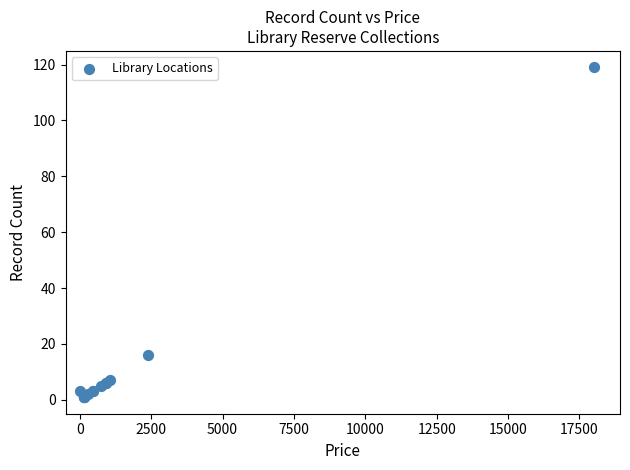

What Y value in the scatter plot is closest to 60?

16